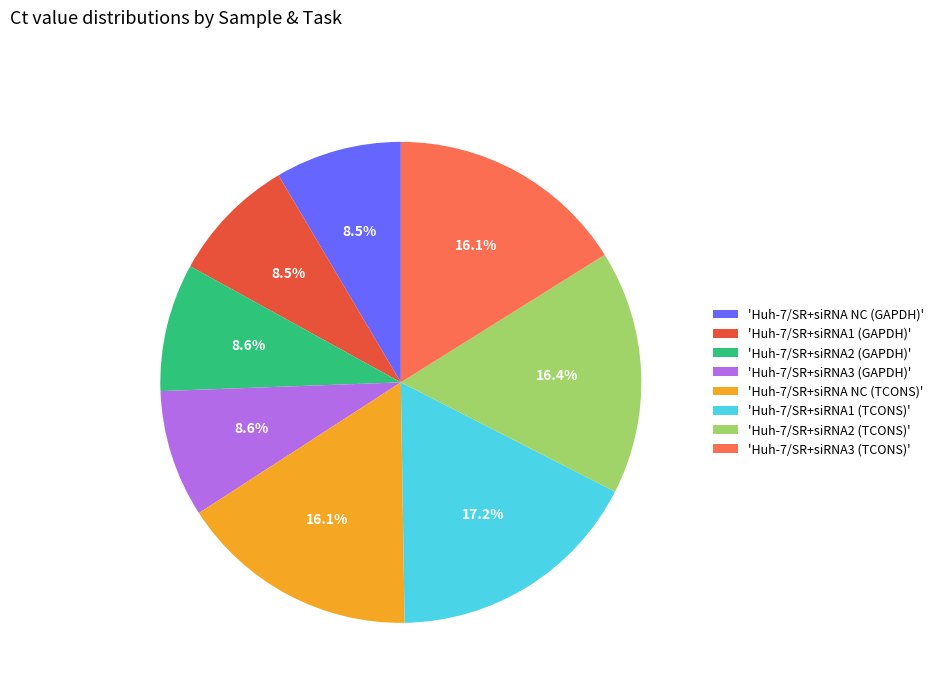

Between 'Huh-7/SR+siRNA2 (TCONS)' and 'Huh-7/SR+siRNA3 (GAPDH)', which is larger?

'Huh-7/SR+siRNA2 (TCONS)'